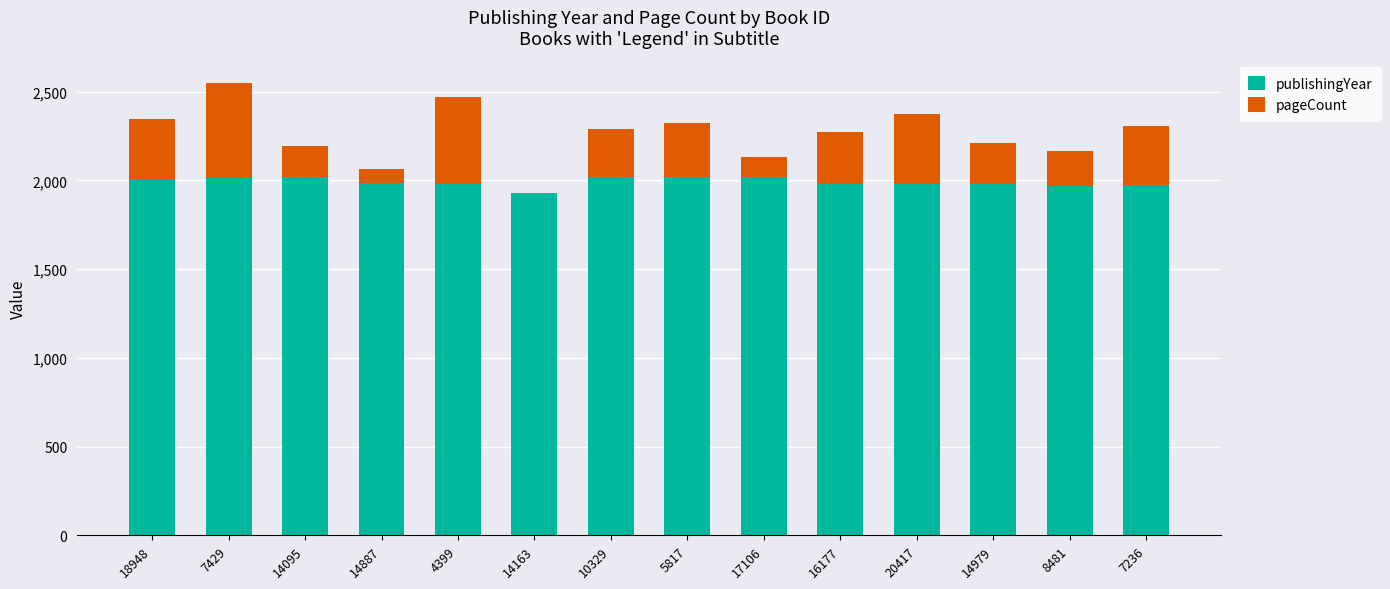

What is the sum of all publishingYear values?

27865